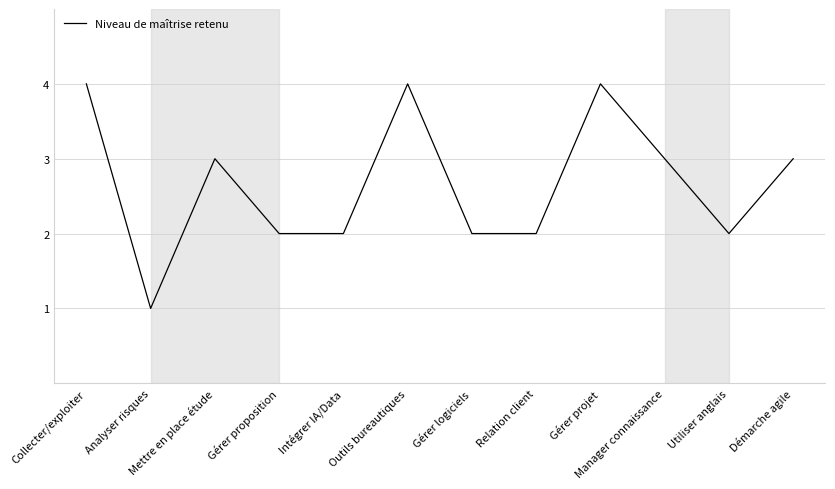

The chart shows a value of 1 at Gérer logiciels. True or false?

False